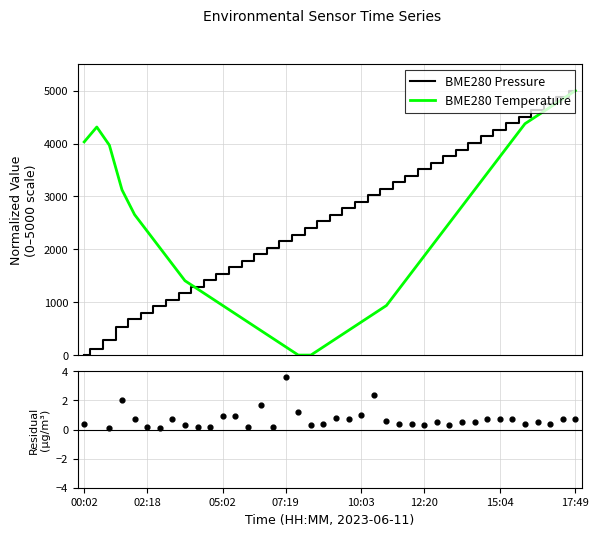

Which series has the widest spread of Y values?

BME280 Pressure